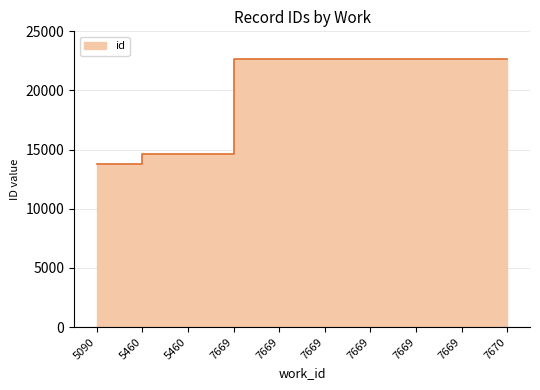

What is the value of the 9th point from the left?

22673